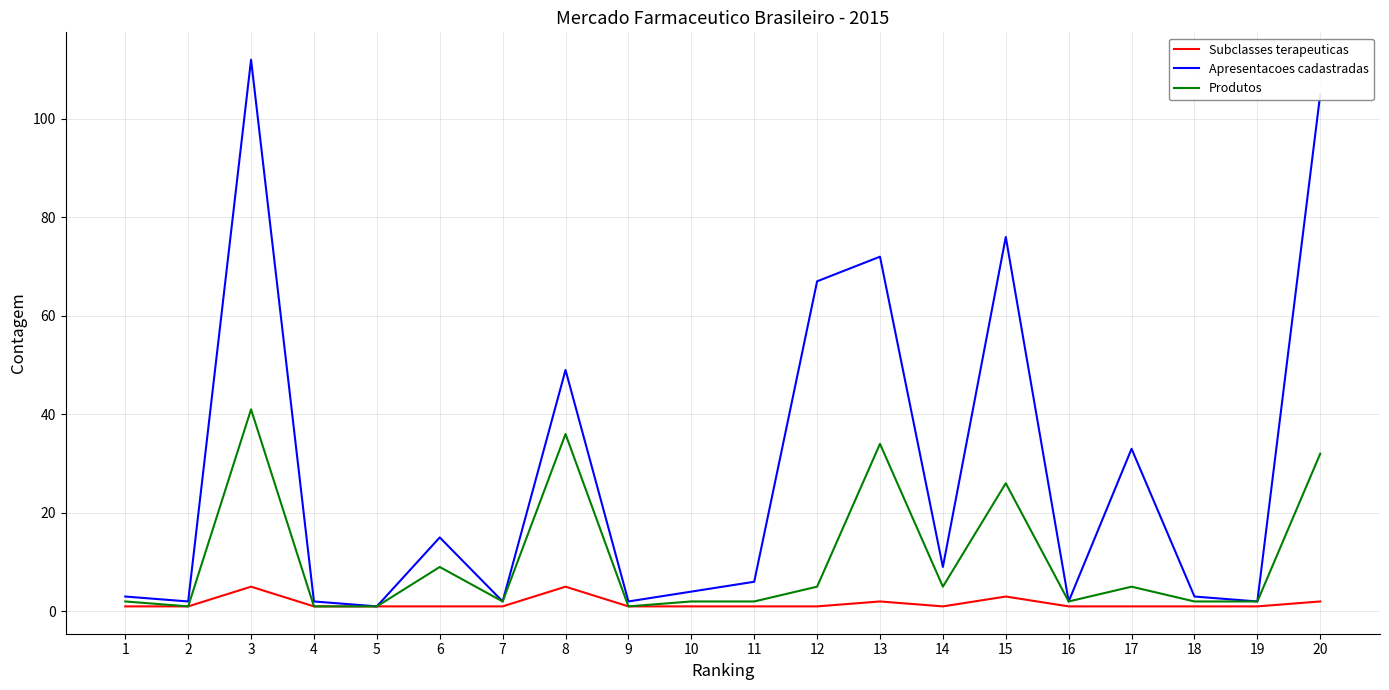

Between 12 and 16, which series saw the biggest shift?

Apresentacoes cadastradas